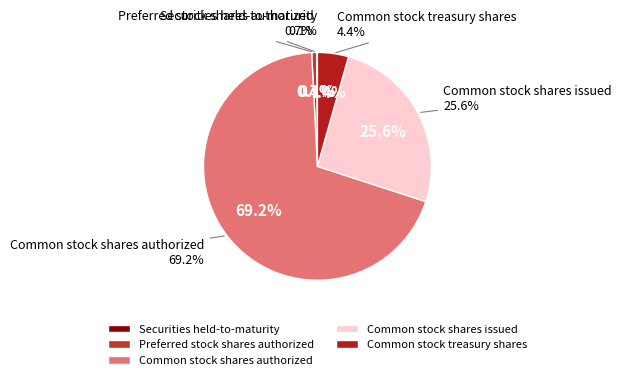

Combined, what portion of the pie is Securities held-to-maturity and Preferred stock shares authorized?

0.8%